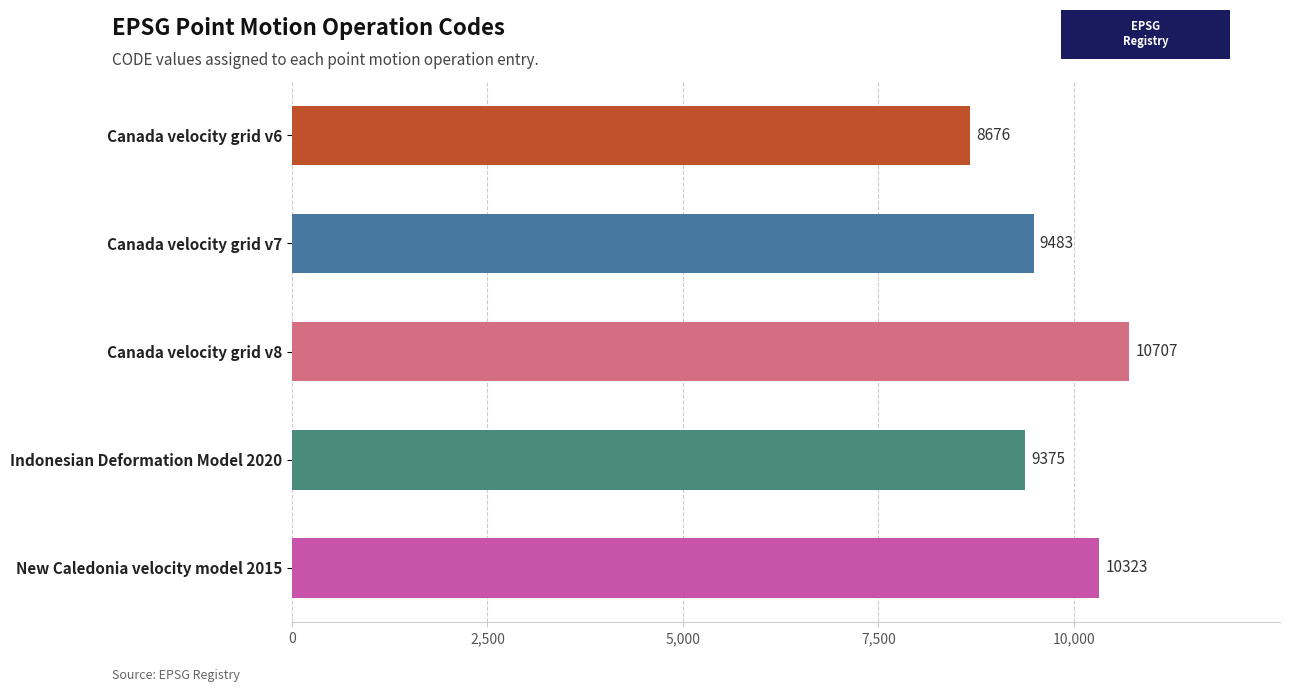

What is the ratio of the value at Canada velocity grid v8 to the value at Canada velocity grid v6?

1.2